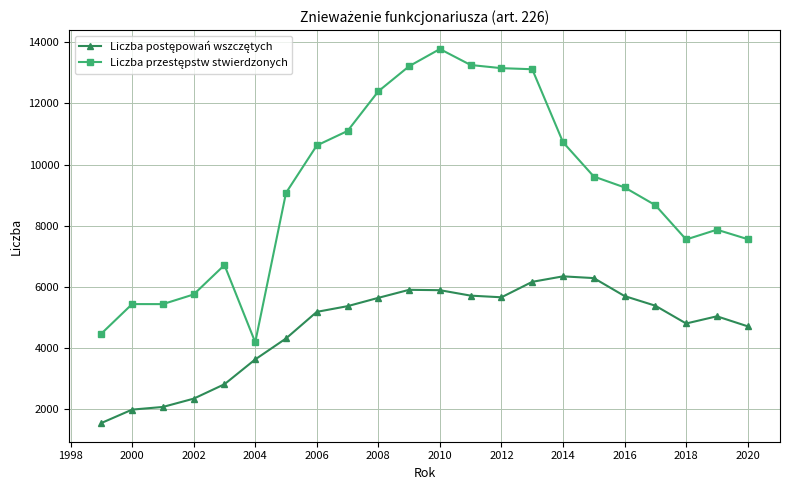

How many distinct data groups are displayed?

2